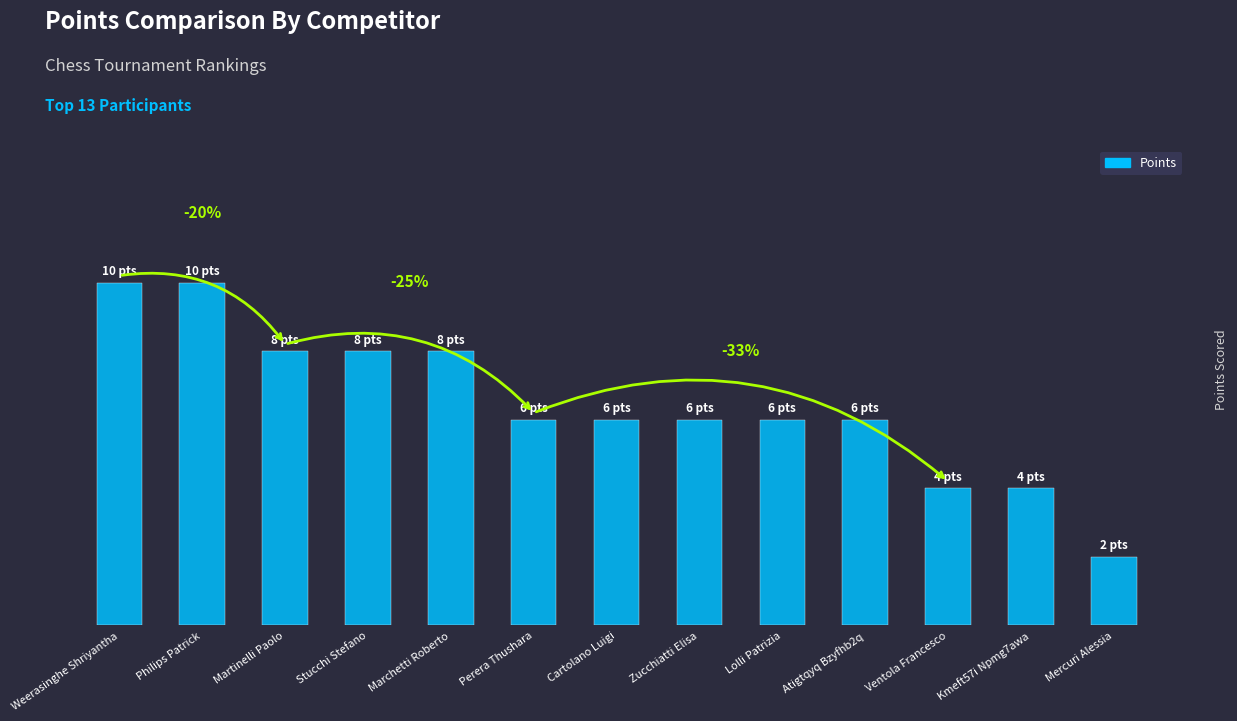

Approximately how many times larger is the value at Ventola Francesco compared to Lolli Patrizia?

0.7